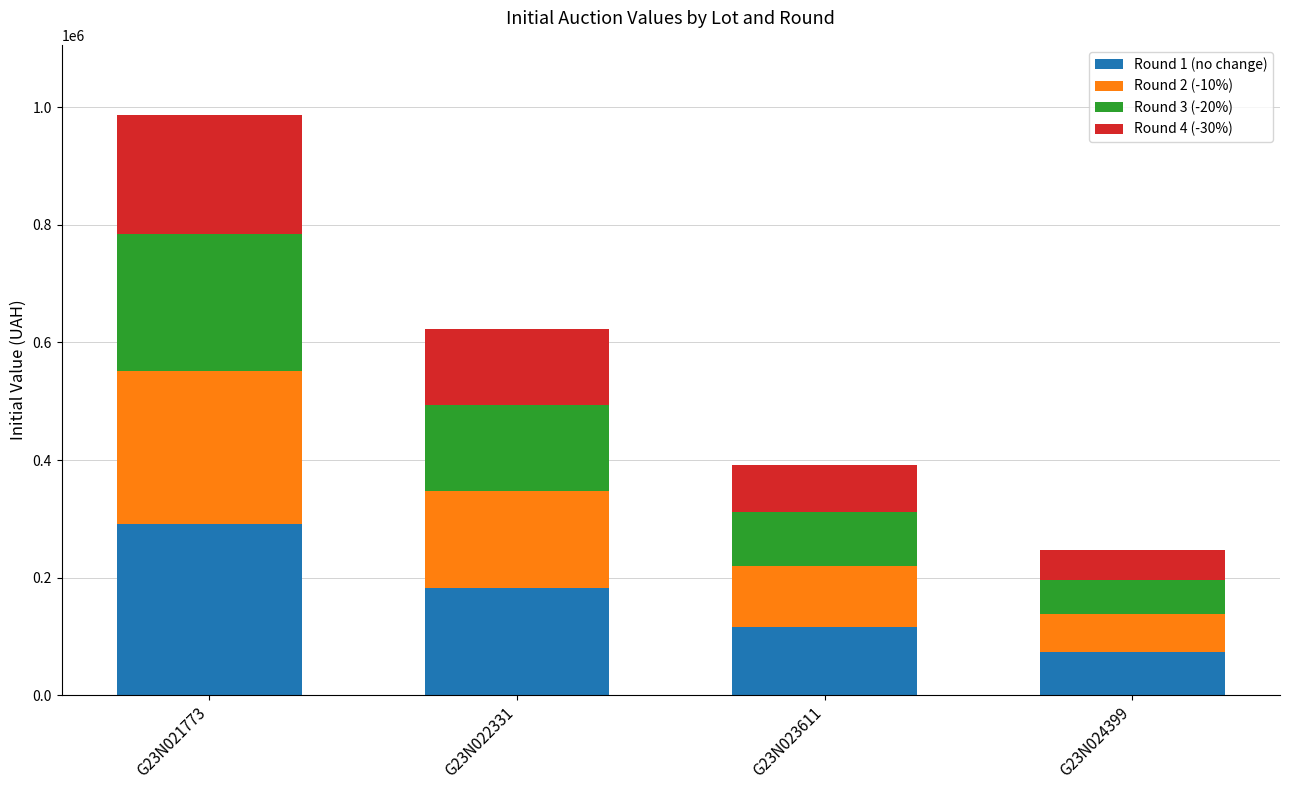

Does the chart contain any negative values?

No